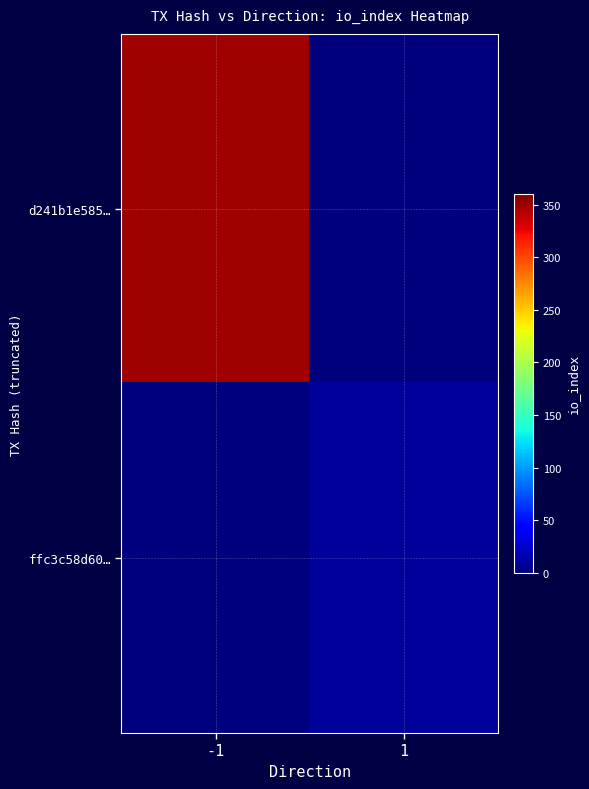

Which series changed the most between -1 and 1?

d241b1e585…